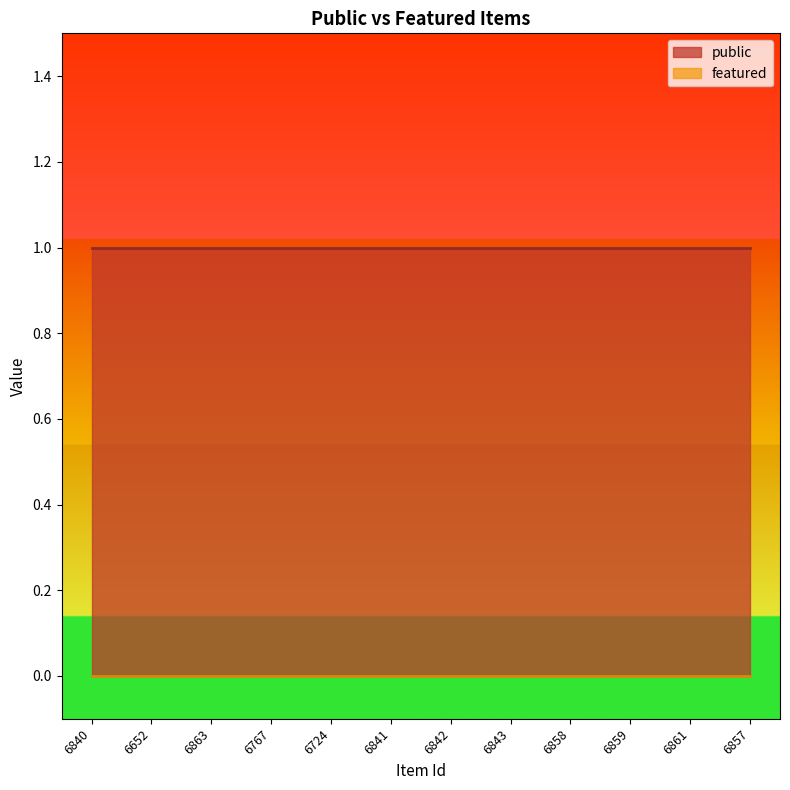

Rank the series at 6859 from highest to lowest value.

public, featured